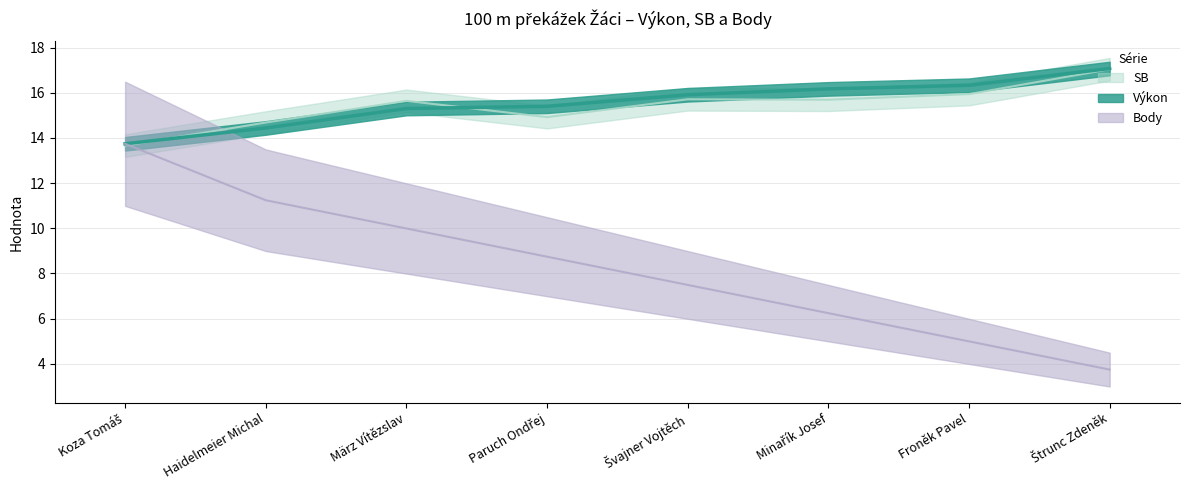

At which label does Body first exceed 8?

Koza Tomáš